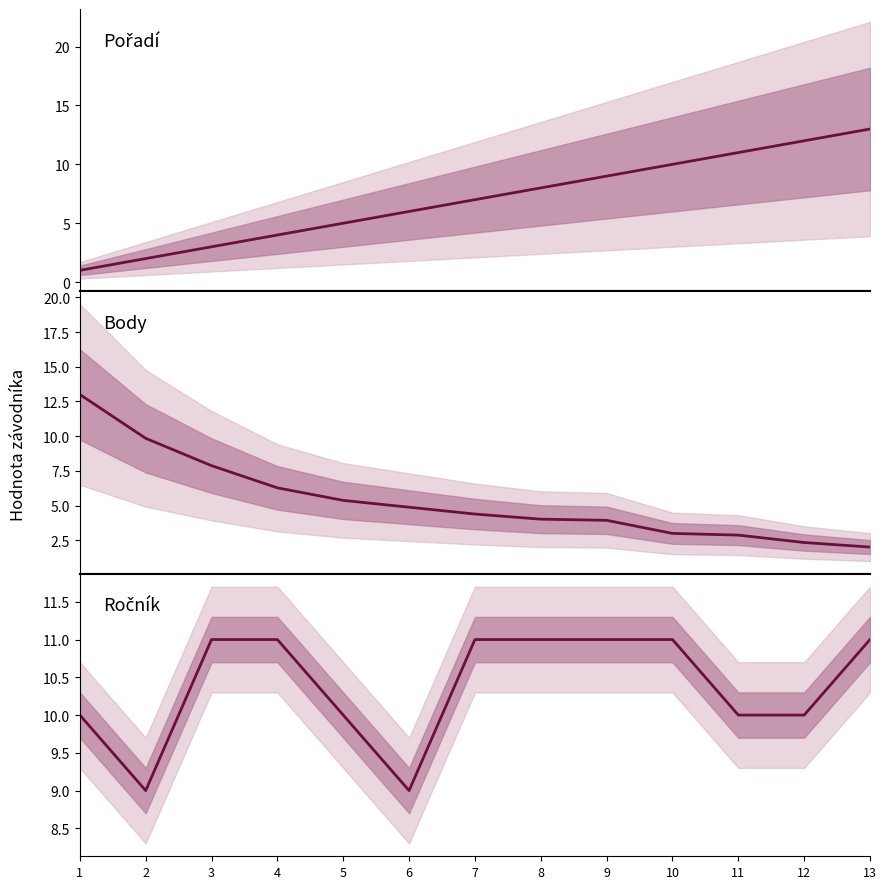

What is the difference between the Pořadí values at 5 and 13?

8.0